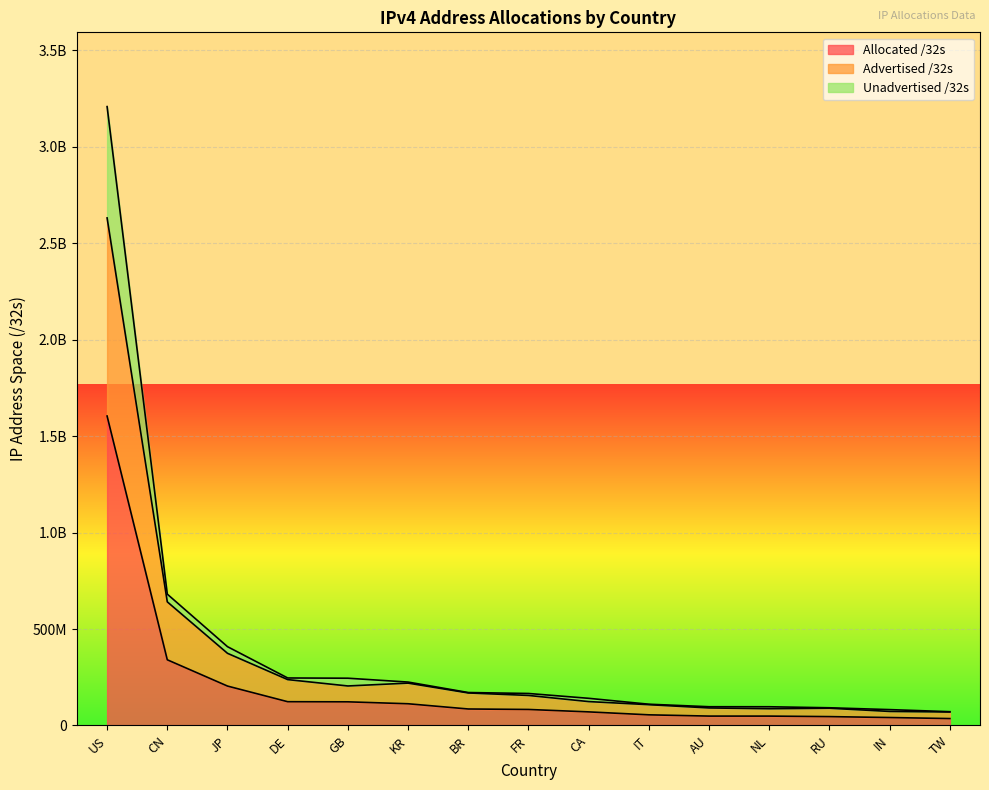

Reading left to right, what are all the values shown in this chart?

Allocated /32s: 1604466176	340438528	204231168	123083648	122461208	112460800	85338368	82879536	70335232	55042112	48522240	48457448	45807104	41058304	35677440
Advertised /32s: 2631675040	640850432	374021376	237732224	204719128	219505408	168475648	155600432	123726592	107690304	90744628	86725096	89254656	72678400	69721856
Unadvertised /32s: 3208932352	680877056	408462336	246167296	244922416	224921600	170676736	165759072	140670464	110084224	97044480	96914896	91614208	82116608	71354880